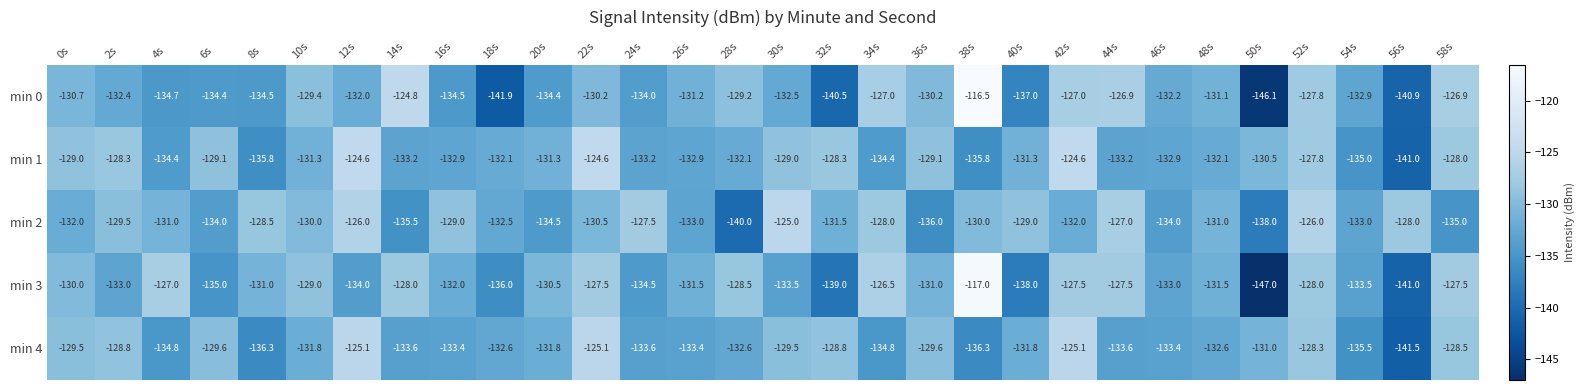

Where does the min 1 series first go above -131?

0s